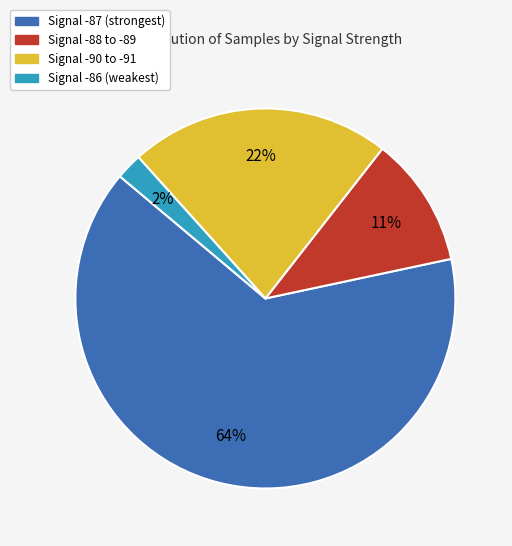

How many segments does this pie chart have?

4